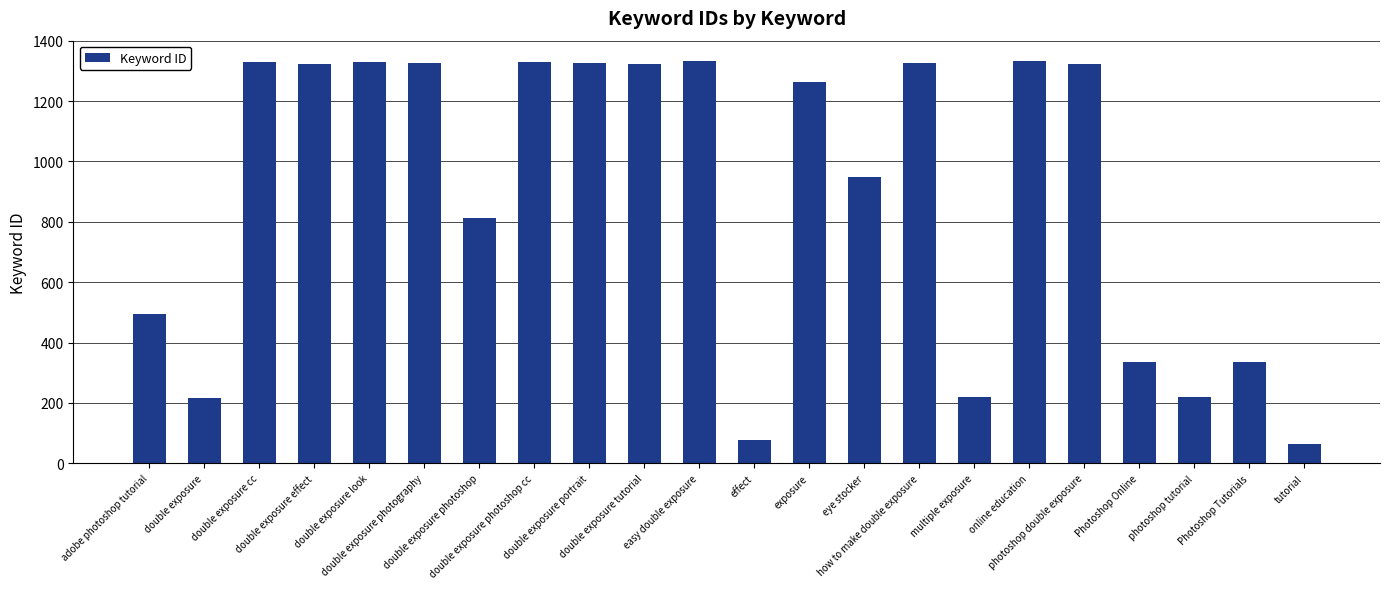

Which has a higher value, double exposure photoshop or double exposure?

double exposure photoshop